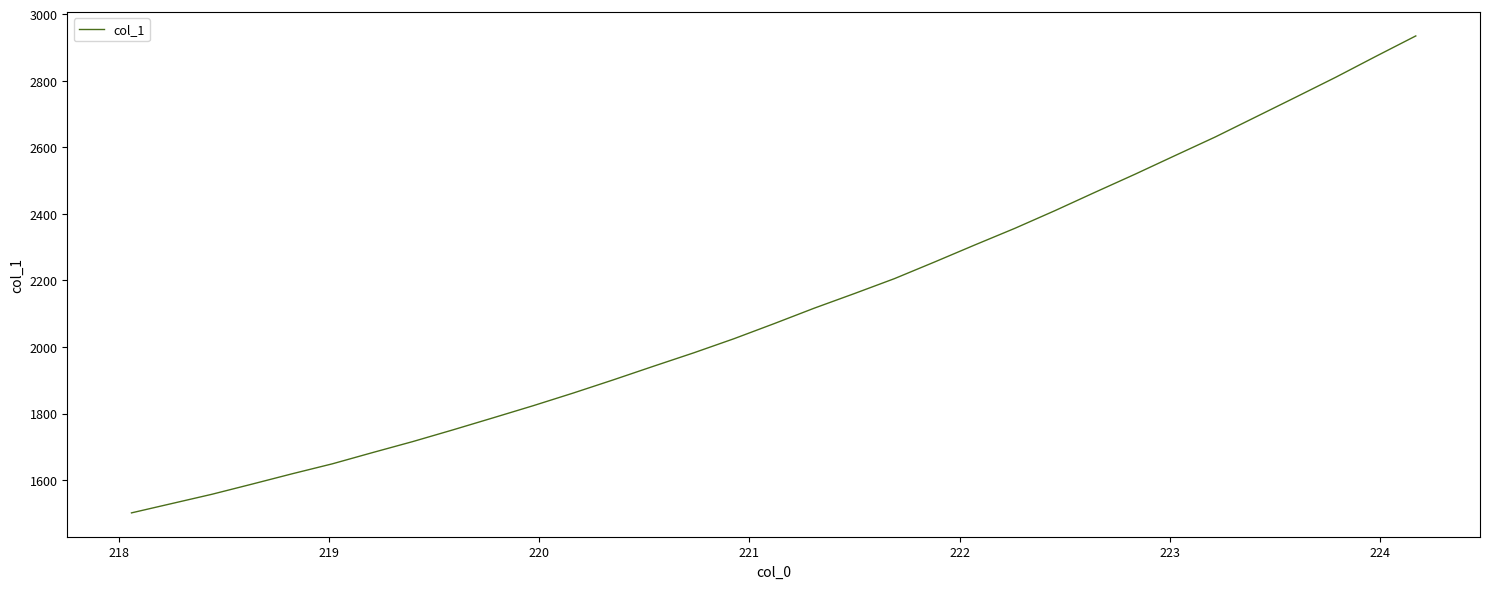

What is the difference between the maximum and minimum values?

1433.5